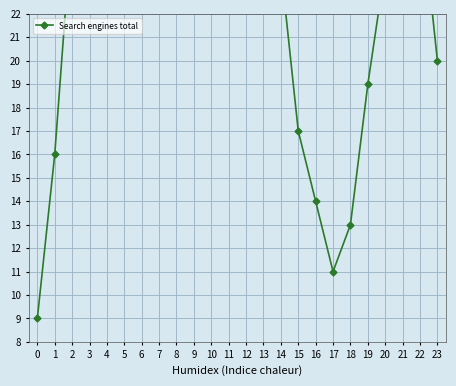

True or false: the data shows 9 at 0.

True